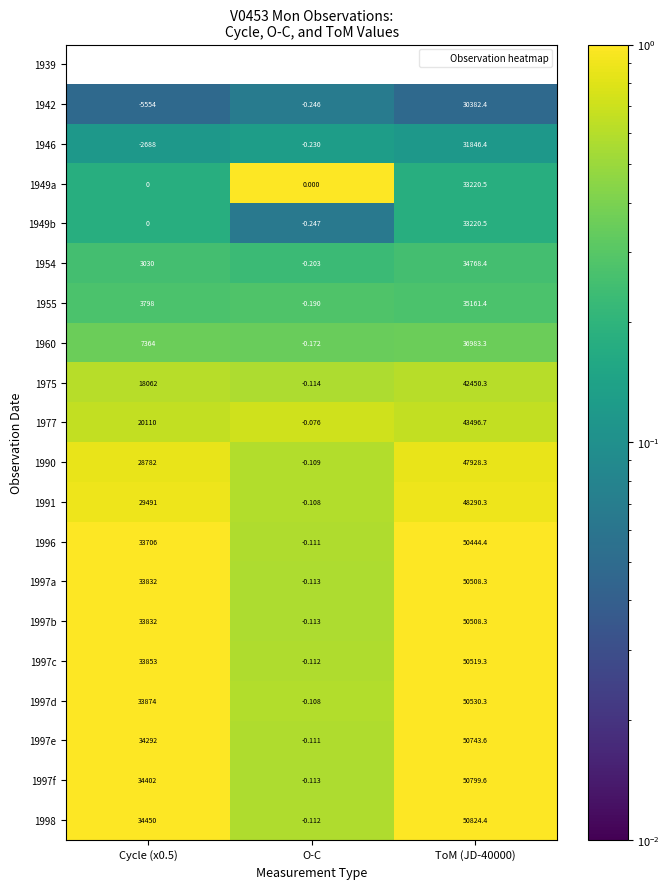

What is the spread (max minus min) of values at O-C?

0.3